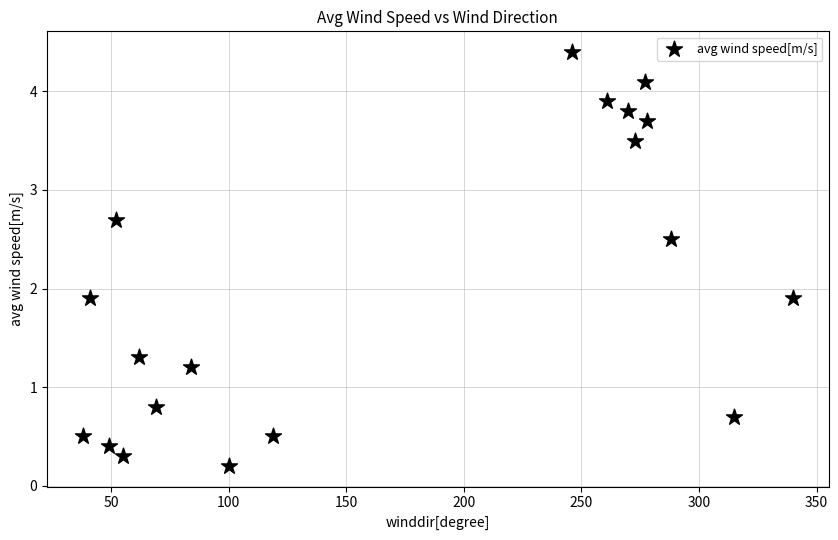

What is the range of X values (max minus min)?

302.0